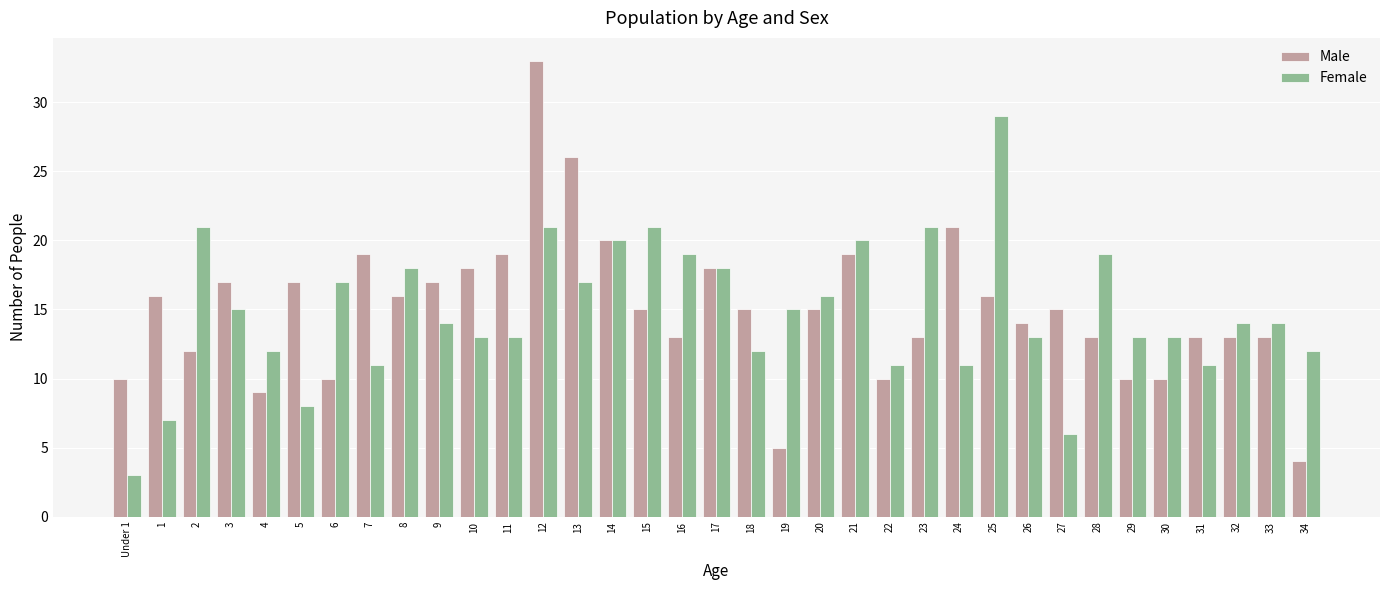

What is the total value across all series at 10?

31